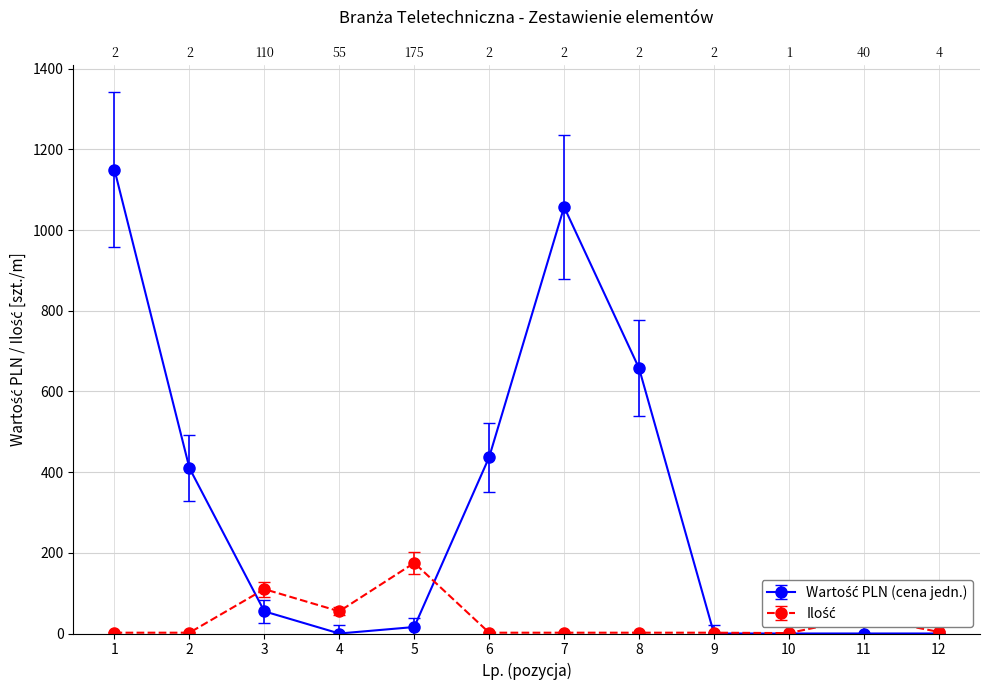

What value does the Wartosc PLN (unit cost) series have at 1?

1149.7